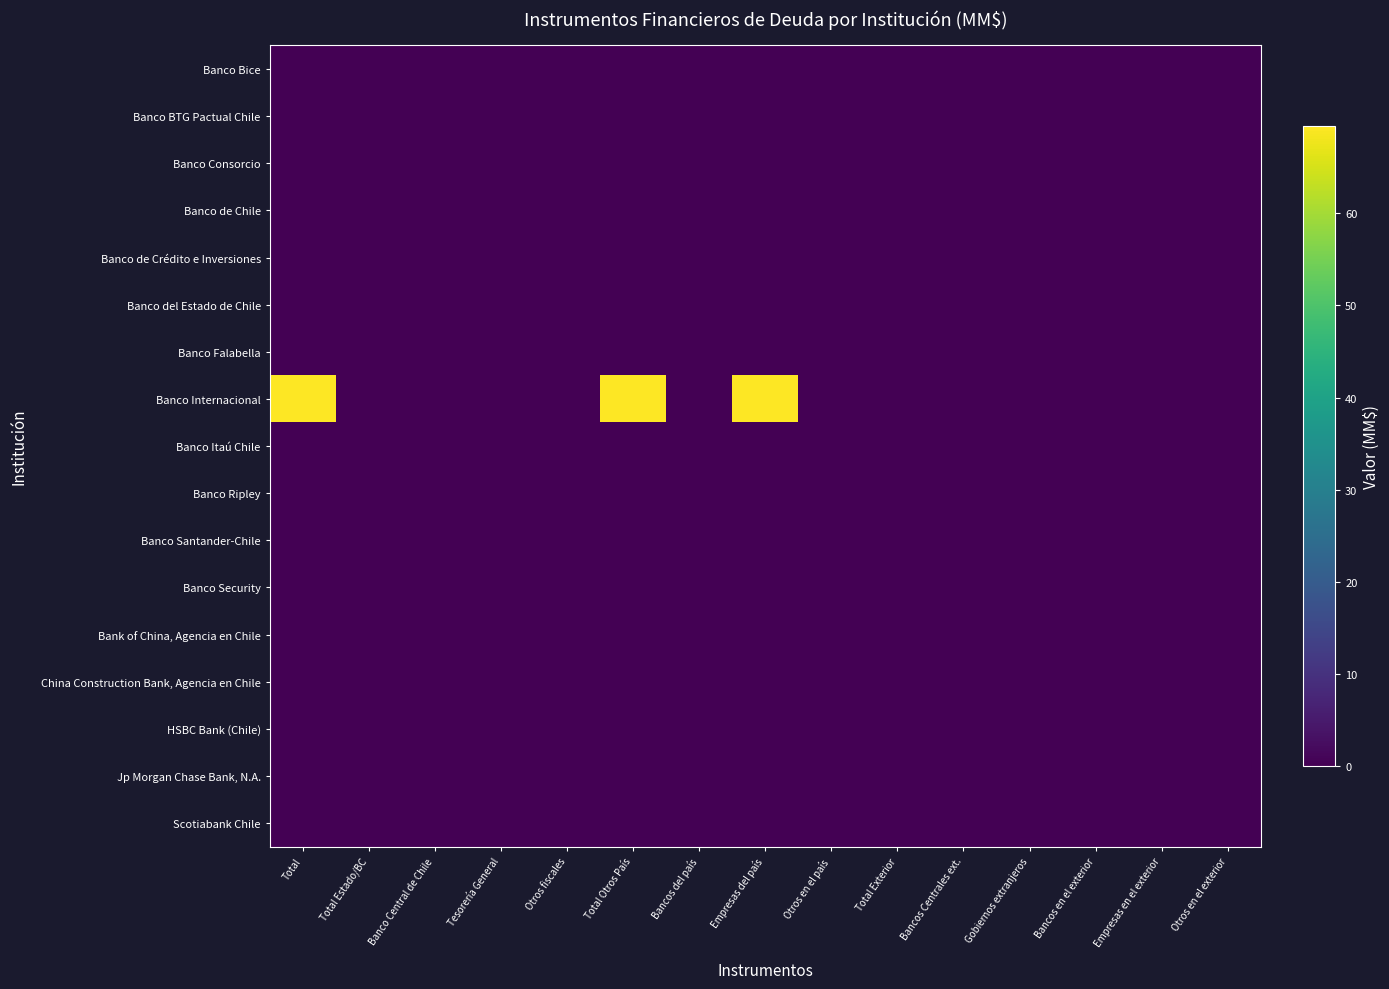

Reading right to left, what are all the values shown in this chart?

Banco Bice: Otros en el exterior=0.0	Empresas en el exterior=0.0	Bancos en el exterior=0.0	Gobiernos extranjeros=0.0	Bancos Centrales ext.=0.0	Total Exterior=0.0	Otros en el país=0.0	Empresas del país=0.0	Bancos del país=0.0	Total Otros País=0.0	Otros fiscales=0.0	Tesorería General=0.0	Banco Central de Chile=0.0	Total Estado/BC=0.0	Total=0.0
Banco BTG Pactual Chile: Otros en el exterior=0.0	Empresas en el exterior=0.0	Bancos en el exterior=0.0	Gobiernos extranjeros=0.0	Bancos Centrales ext.=0.0	Total Exterior=0.0	Otros en el país=0.0	Empresas del país=0.0	Bancos del país=0.0	Total Otros País=0.0	Otros fiscales=0.0	Tesorería General=0.0	Banco Central de Chile=0.0	Total Estado/BC=0.0	Total=0.0
Banco Consorcio: Otros en el exterior=0.0	Empresas en el exterior=0.0	Bancos en el exterior=0.0	Gobiernos extranjeros=0.0	Bancos Centrales ext.=0.0	Total Exterior=0.0	Otros en el país=0.0	Empresas del país=0.0	Bancos del país=0.0	Total Otros País=0.0	Otros fiscales=0.0	Tesorería General=0.0	Banco Central de Chile=0.0	Total Estado/BC=0.0	Total=0.0
Banco de Chile: Otros en el exterior=0.0	Empresas en el exterior=0.0	Bancos en el exterior=0.0	Gobiernos extranjeros=0.0	Bancos Centrales ext.=0.0	Total Exterior=0.0	Otros en el país=0.0	Empresas del país=0.0	Bancos del país=0.0	Total Otros País=0.0	Otros fiscales=0.0	Tesorería General=0.0	Banco Central de Chile=0.0	Total Estado/BC=0.0	Total=0.0
Banco de Crédito e Inversiones: Otros en el exterior=0.0	Empresas en el exterior=0.0	Bancos en el exterior=0.0	Gobiernos extranjeros=0.0	Bancos Centrales ext.=0.0	Total Exterior=0.0	Otros en el país=0.0	Empresas del país=0.0	Bancos del país=0.0	Total Otros País=0.0	Otros fiscales=0.0	Tesorería General=0.0	Banco Central de Chile=0.0	Total Estado/BC=0.0	Total=0.0
Banco del Estado de Chile: Otros en el exterior=0.0	Empresas en el exterior=0.0	Bancos en el exterior=0.0	Gobiernos extranjeros=0.0	Bancos Centrales ext.=0.0	Total Exterior=0.0	Otros en el país=0.0	Empresas del país=0.0	Bancos del país=0.0	Total Otros País=0.0	Otros fiscales=0.0	Tesorería General=0.0	Banco Central de Chile=0.0	Total Estado/BC=0.0	Total=0.0
Banco Falabella: Otros en el exterior=0.0	Empresas en el exterior=0.0	Bancos en el exterior=0.0	Gobiernos extranjeros=0.0	Bancos Centrales ext.=0.0	Total Exterior=0.0	Otros en el país=0.0	Empresas del país=0.0	Bancos del país=0.0	Total Otros País=0.0	Otros fiscales=0.0	Tesorería General=0.0	Banco Central de Chile=0.0	Total Estado/BC=0.0	Total=0.0
Banco Internacional: Otros en el exterior=0.0	Empresas en el exterior=0.0	Bancos en el exterior=0.0	Gobiernos extranjeros=0.0	Bancos Centrales ext.=0.0	Total Exterior=0.0	Otros en el país=0.0	Empresas del país=69.4	Bancos del país=0.0	Total Otros País=69.4	Otros fiscales=0.0	Tesorería General=0.0	Banco Central de Chile=0.0	Total Estado/BC=0.0	Total=69.4
Banco Itaú Chile: Otros en el exterior=0.0	Empresas en el exterior=0.0	Bancos en el exterior=0.0	Gobiernos extranjeros=0.0	Bancos Centrales ext.=0.0	Total Exterior=0.0	Otros en el país=0.0	Empresas del país=0.0	Bancos del país=0.0	Total Otros País=0.0	Otros fiscales=0.0	Tesorería General=0.0	Banco Central de Chile=0.0	Total Estado/BC=0.0	Total=0.0
Banco Ripley: Otros en el exterior=0.0	Empresas en el exterior=0.0	Bancos en el exterior=0.0	Gobiernos extranjeros=0.0	Bancos Centrales ext.=0.0	Total Exterior=0.0	Otros en el país=0.0	Empresas del país=0.0	Bancos del país=0.0	Total Otros País=0.0	Otros fiscales=0.0	Tesorería General=0.0	Banco Central de Chile=0.0	Total Estado/BC=0.0	Total=0.0
Banco Santander-Chile: Otros en el exterior=0.0	Empresas en el exterior=0.0	Bancos en el exterior=0.0	Gobiernos extranjeros=0.0	Bancos Centrales ext.=0.0	Total Exterior=0.0	Otros en el país=0.0	Empresas del país=0.0	Bancos del país=0.0	Total Otros País=0.0	Otros fiscales=0.0	Tesorería General=0.0	Banco Central de Chile=0.0	Total Estado/BC=0.0	Total=0.0
Banco Security: Otros en el exterior=0.0	Empresas en el exterior=0.0	Bancos en el exterior=0.0	Gobiernos extranjeros=0.0	Bancos Centrales ext.=0.0	Total Exterior=0.0	Otros en el país=0.0	Empresas del país=0.0	Bancos del país=0.0	Total Otros País=0.0	Otros fiscales=0.0	Tesorería General=0.0	Banco Central de Chile=0.0	Total Estado/BC=0.0	Total=0.0
Bank of China, Agencia en Chile: Otros en el exterior=0.0	Empresas en el exterior=0.0	Bancos en el exterior=0.0	Gobiernos extranjeros=0.0	Bancos Centrales ext.=0.0	Total Exterior=0.0	Otros en el país=0.0	Empresas del país=0.0	Bancos del país=0.0	Total Otros País=0.0	Otros fiscales=0.0	Tesorería General=0.0	Banco Central de Chile=0.0	Total Estado/BC=0.0	Total=0.0
China Construction Bank, Agencia en Chile: Otros en el exterior=0.0	Empresas en el exterior=0.0	Bancos en el exterior=0.0	Gobiernos extranjeros=0.0	Bancos Centrales ext.=0.0	Total Exterior=0.0	Otros en el país=0.0	Empresas del país=0.0	Bancos del país=0.0	Total Otros País=0.0	Otros fiscales=0.0	Tesorería General=0.0	Banco Central de Chile=0.0	Total Estado/BC=0.0	Total=0.0
HSBC Bank (Chile): Otros en el exterior=0.0	Empresas en el exterior=0.0	Bancos en el exterior=0.0	Gobiernos extranjeros=0.0	Bancos Centrales ext.=0.0	Total Exterior=0.0	Otros en el país=0.0	Empresas del país=0.0	Bancos del país=0.0	Total Otros País=0.0	Otros fiscales=0.0	Tesorería General=0.0	Banco Central de Chile=0.0	Total Estado/BC=0.0	Total=0.0
Jp Morgan Chase Bank, N.A.: Otros en el exterior=0.0	Empresas en el exterior=0.0	Bancos en el exterior=0.0	Gobiernos extranjeros=0.0	Bancos Centrales ext.=0.0	Total Exterior=0.0	Otros en el país=0.0	Empresas del país=0.0	Bancos del país=0.0	Total Otros País=0.0	Otros fiscales=0.0	Tesorería General=0.0	Banco Central de Chile=0.0	Total Estado/BC=0.0	Total=0.0
Scotiabank Chile: Otros en el exterior=0.0	Empresas en el exterior=0.0	Bancos en el exterior=0.0	Gobiernos extranjeros=0.0	Bancos Centrales ext.=0.0	Total Exterior=0.0	Otros en el país=0.0	Empresas del país=0.0	Bancos del país=0.0	Total Otros País=0.0	Otros fiscales=0.0	Tesorería General=0.0	Banco Central de Chile=0.0	Total Estado/BC=0.0	Total=0.0